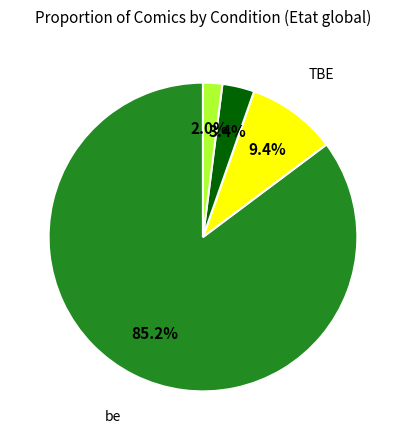

Is there a majority slice in this chart?

Yes